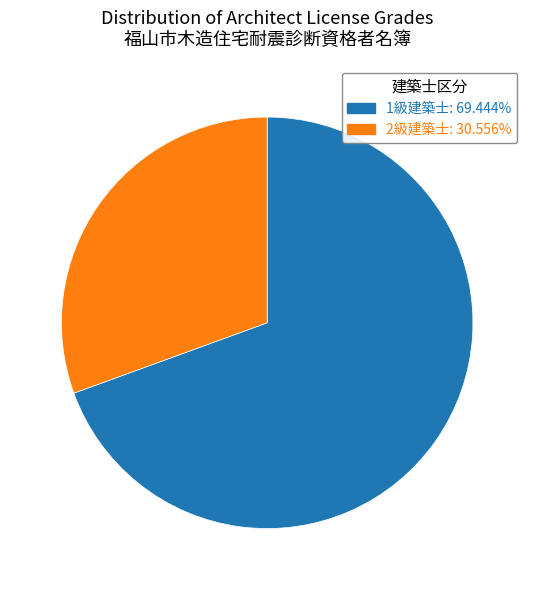

Is there any slice that represents more than half of the pie?

Yes